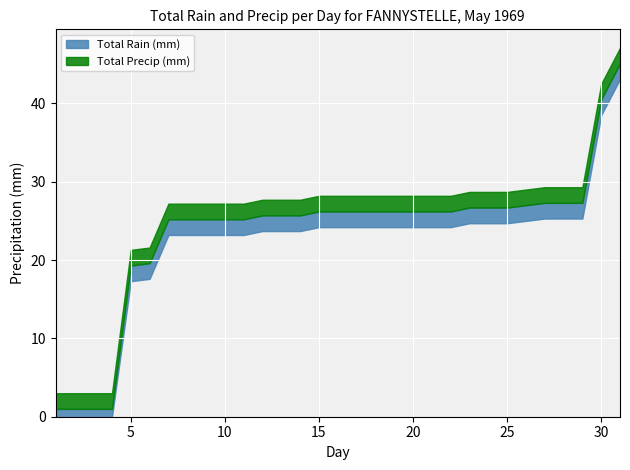

True or false: Total Rain (mm) and Total Precip (mm) intersect in this chart.

False